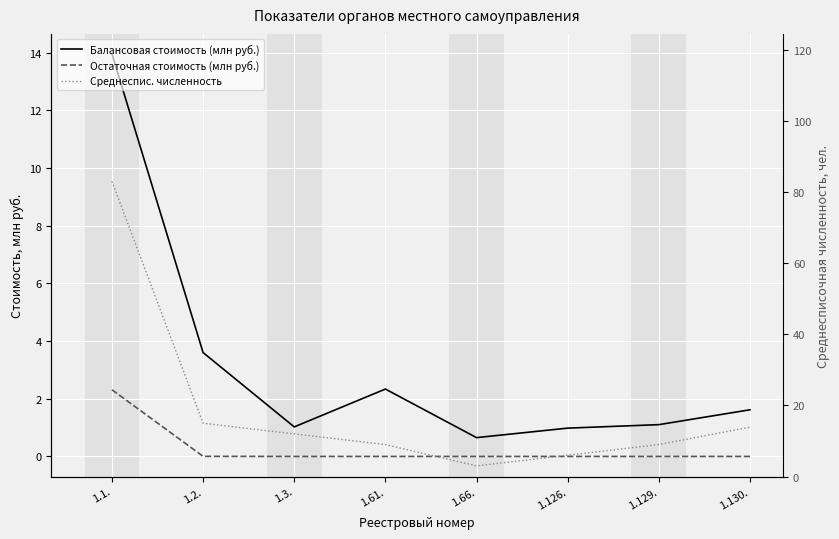

What is the spread (max minus min) of values at 1.66.?

3.0